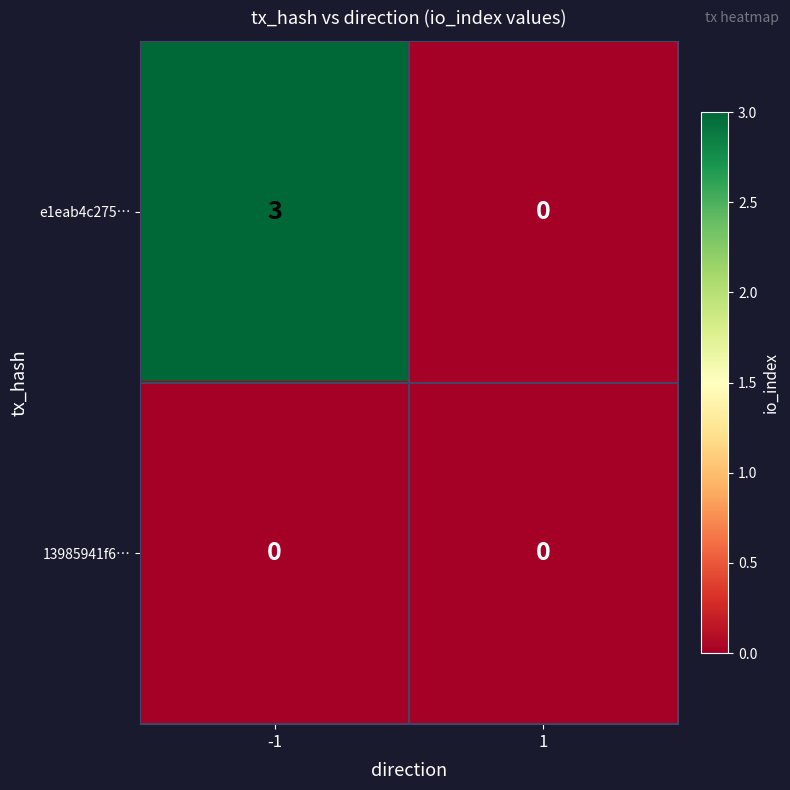

At which category is the sum across all series the highest?

-1